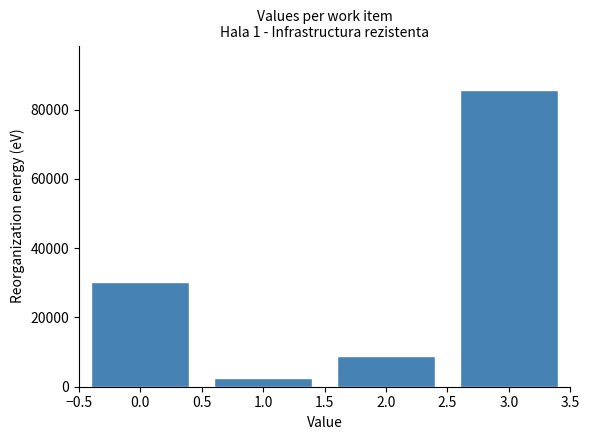

Reading left to right, transcribe all the data shown in this chart.

0.0=30266.6	1.0=2455.3	2.0=8993.4	3.0=85671.0